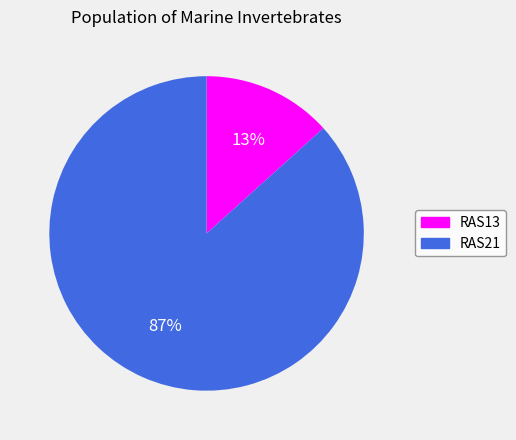

To the nearest percent, what is the combined percentage of RAS21 and RAS13?

100%